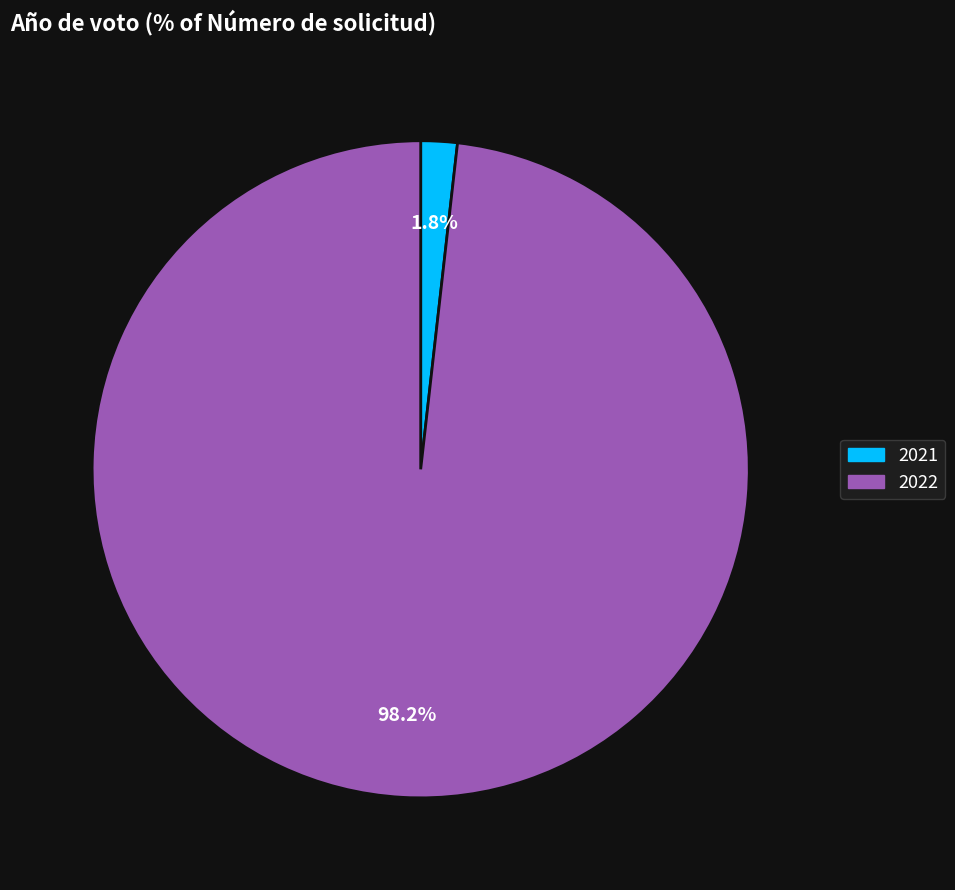

To the nearest percent, what is the average slice percentage?

50%